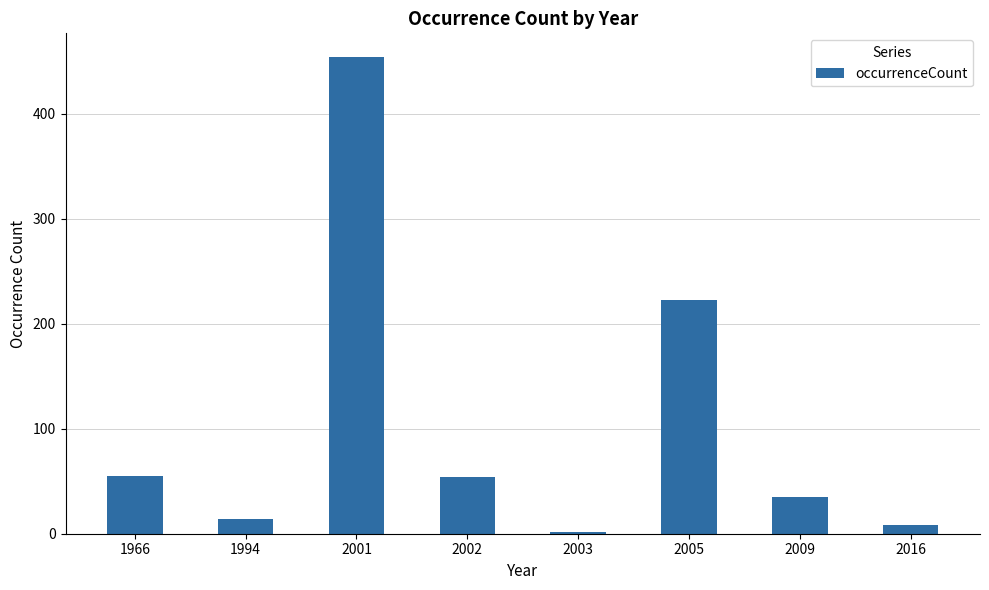

Which has a higher value, 2001 or 2002?

2001